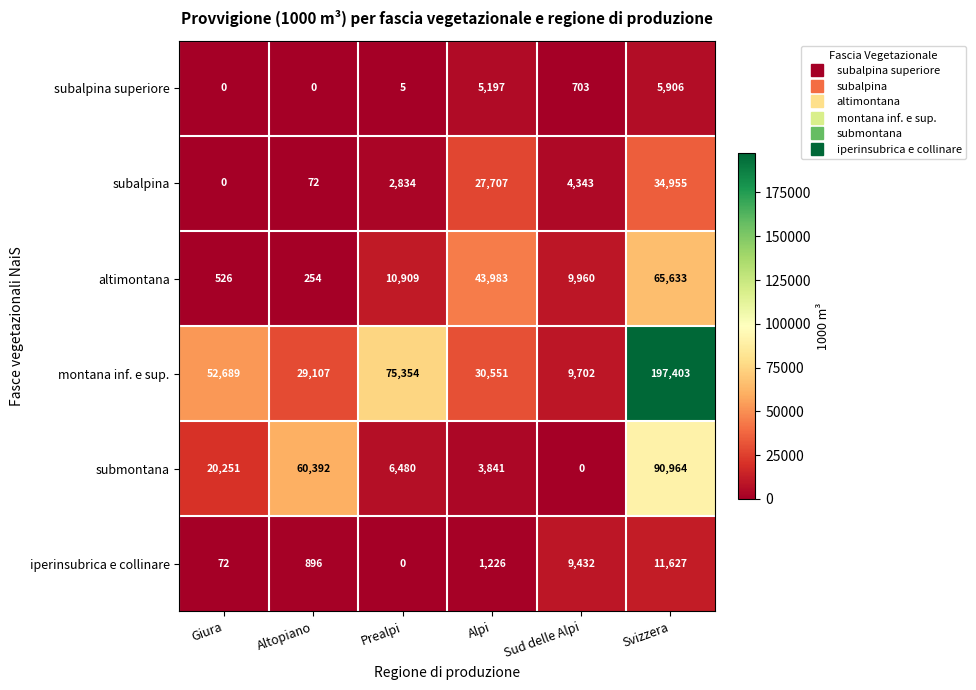

True or false: subalpina has a value of 1812 at Prealpi.

False